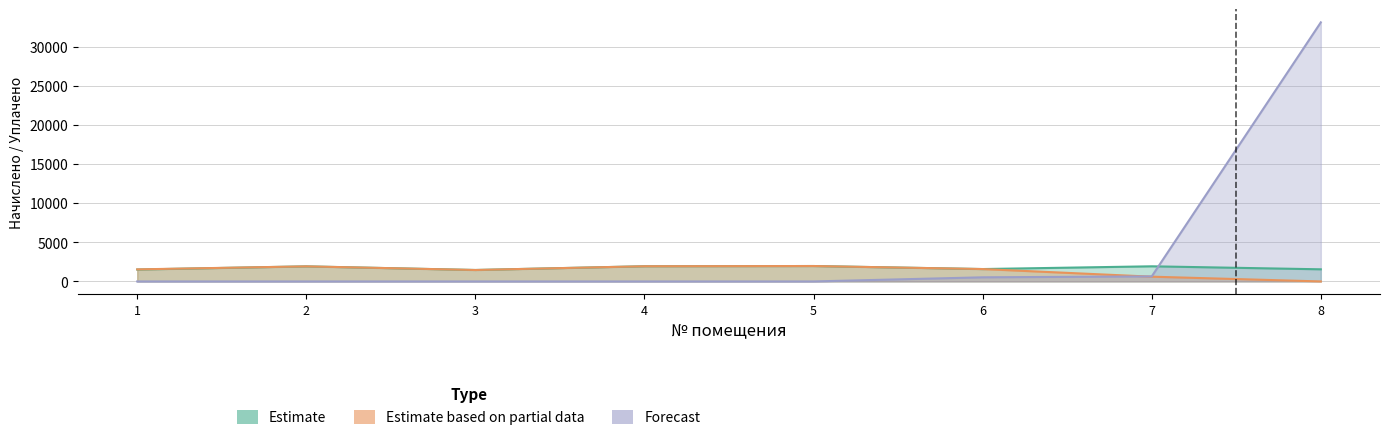

What are all the series names shown in the legend?

Estimate, Estimate based on partial data, Forecast